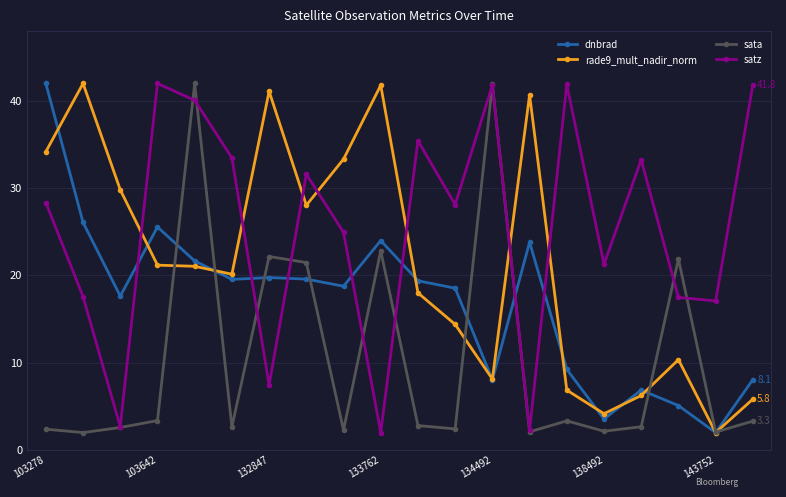

What are all the series names shown in the legend?

dnbrad, rade9_mult_nadir_norm, sata, satz